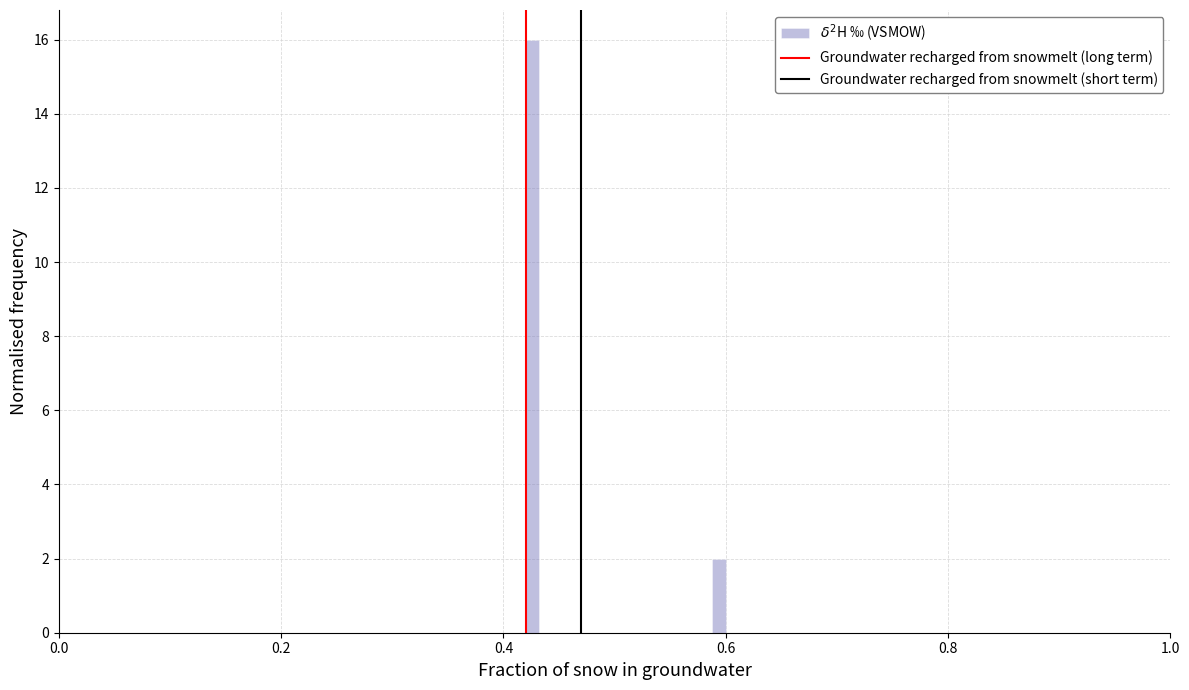

Around what value on the x-axis is the tallest bar? Give the approximate position of its centre, as read against the axis.

0.42